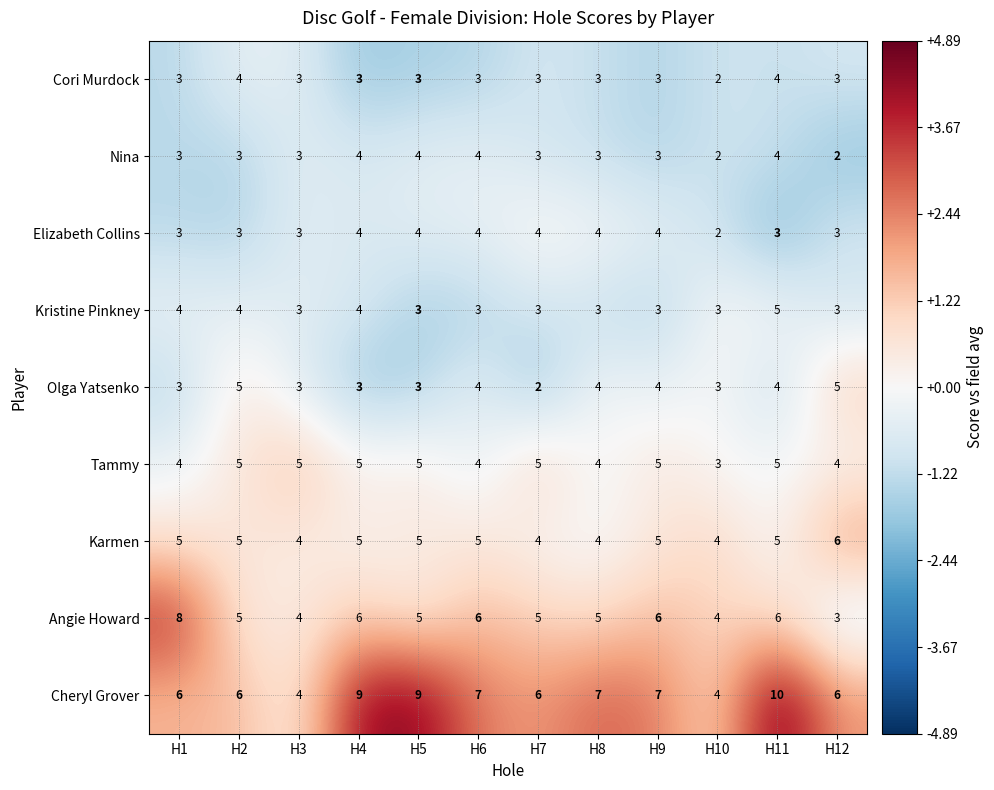

Count the number of categories in the chart.

12